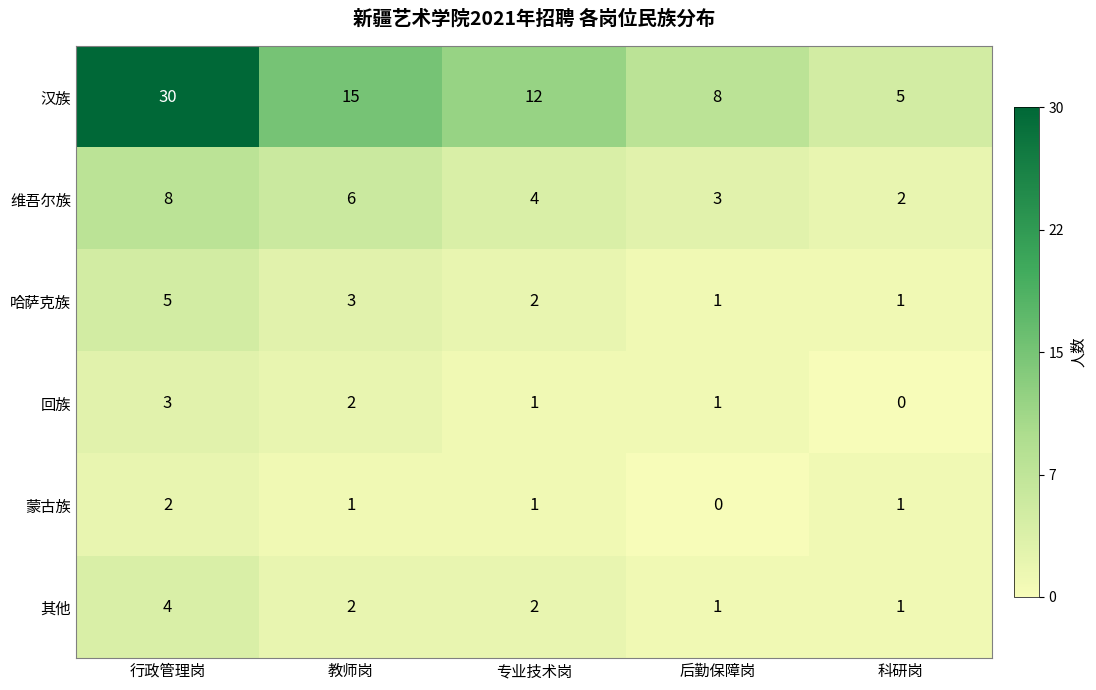

Reading left to right, list all the values displayed in this chart.

汉族: 行政管理岗=30	教师岗=15	专业技术岗=12	后勤保障岗=8	科研岗=5
维吾尔族: 行政管理岗=8	教师岗=6	专业技术岗=4	后勤保障岗=3	科研岗=2
哈萨克族: 行政管理岗=5	教师岗=3	专业技术岗=2	后勤保障岗=1	科研岗=1
回族: 行政管理岗=3	教师岗=2	专业技术岗=1	后勤保障岗=1	科研岗=0
蒙古族: 行政管理岗=2	教师岗=1	专业技术岗=1	后勤保障岗=0	科研岗=1
其他: 行政管理岗=4	教师岗=2	专业技术岗=2	后勤保障岗=1	科研岗=1